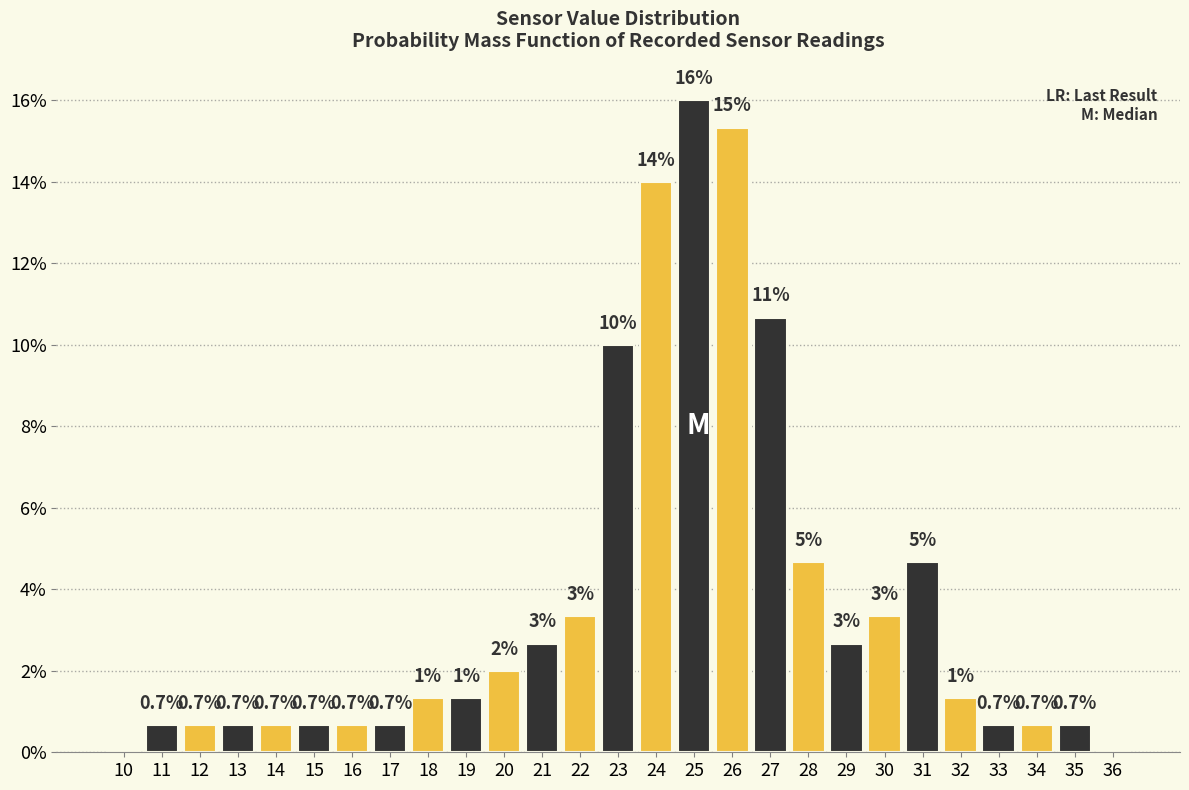

Between 31 and 34, which is larger?

31